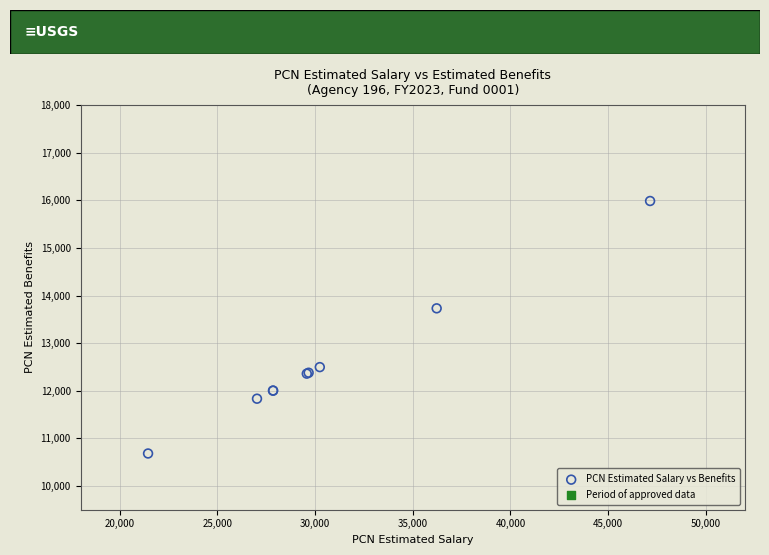

What Y value in the scatter plot is closest to 13333?

13730.4